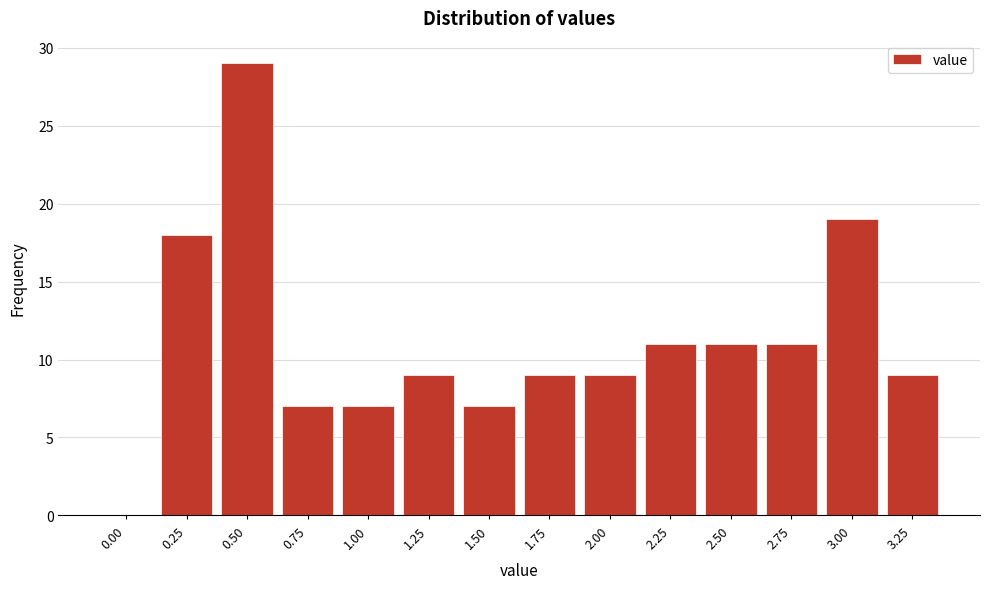

Reading left to right, list all the values displayed in this chart.

0.00=0	0.25=18	0.50=29	0.75=7	1.00=7	1.25=9	1.50=7	1.75=9	2.00=9	2.25=11	2.50=11	2.75=11	3.00=19	3.25=9